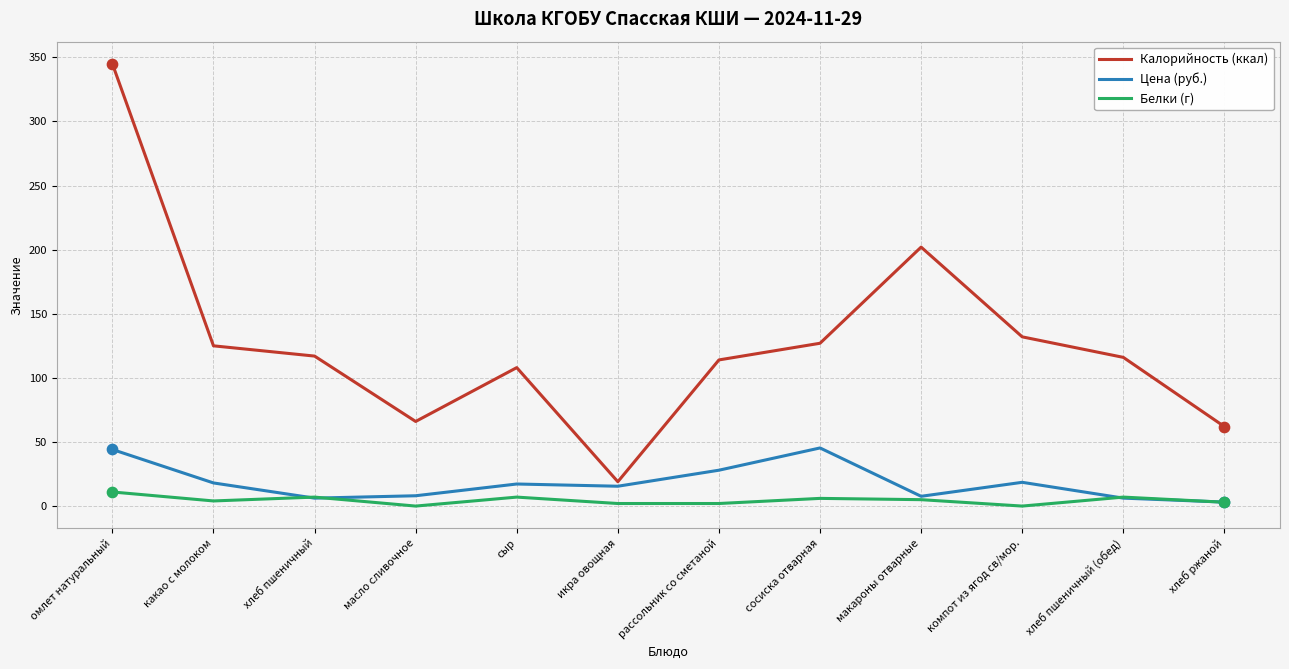

At which category is the sum across all series the highest?

омлет натуральный